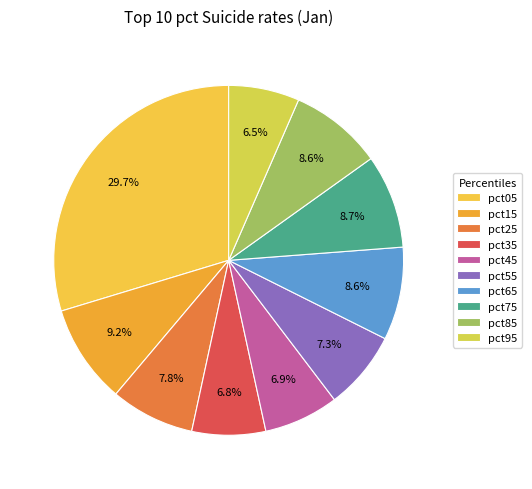

Which slice is the largest?

pct05